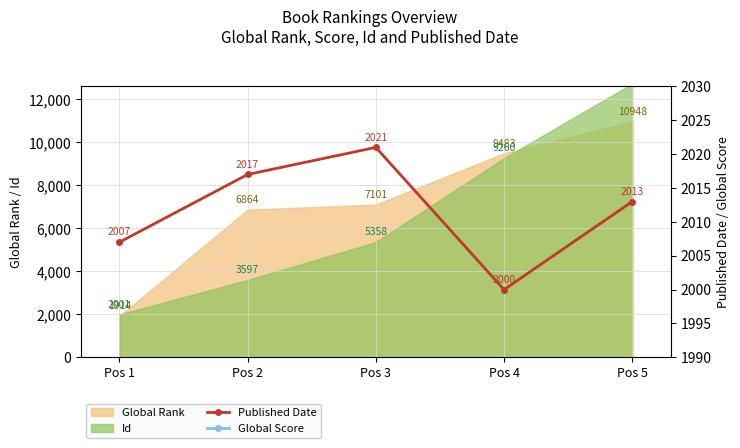

True or false: Published Date and Global Score cross at least once.

False